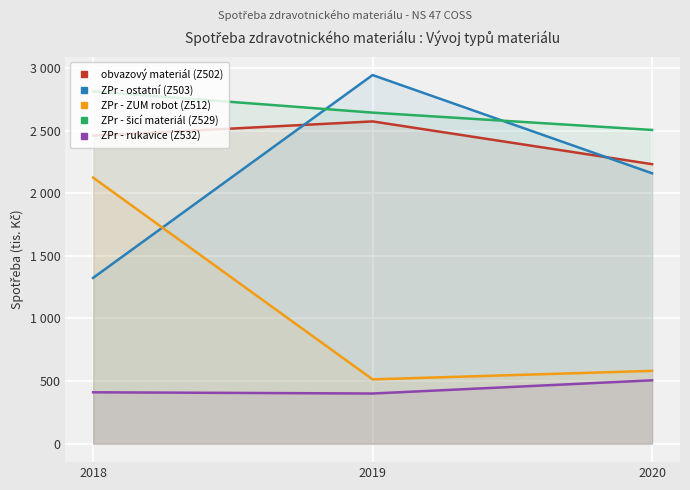

How many values in the ZPr - rukavice (Z532) series are below 410?

1